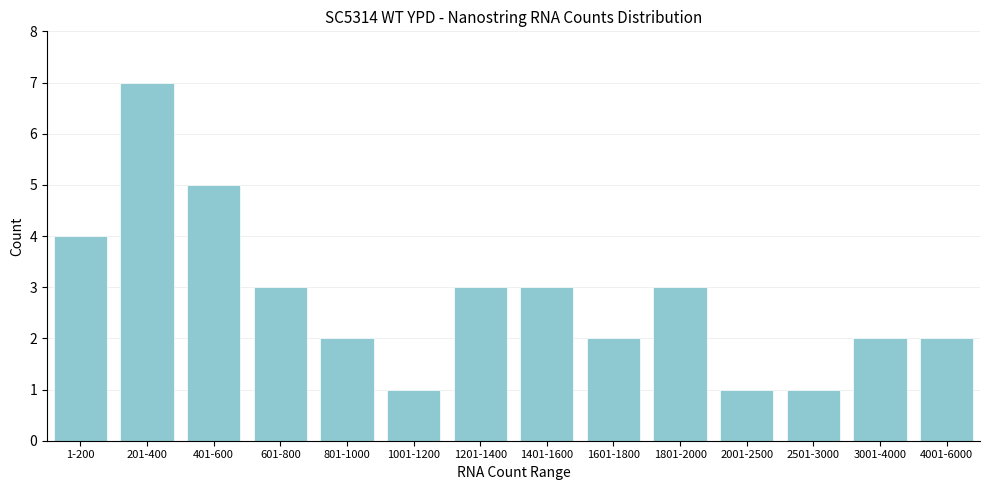

Reading left to right, transcribe all the data shown in this chart.

1-200=4	201-400=7	401-600=5	601-800=3	801-1000=2	1001-1200=1	1201-1400=3	1401-1600=3	1601-1800=2	1801-2000=3	2001-2500=1	2501-3000=1	3001-4000=2	4001-6000=2